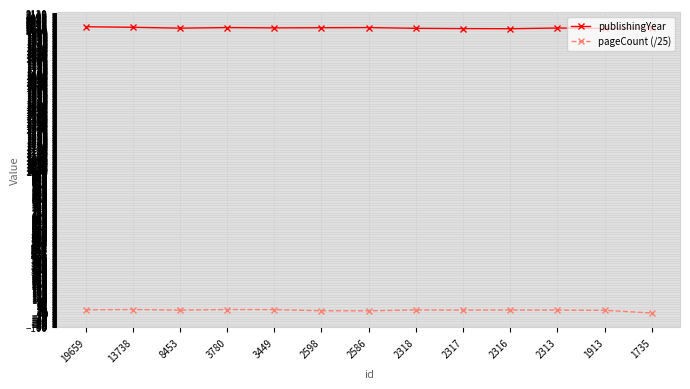

True or false: pageCount (/25) and publishingYear cross at least once.

False